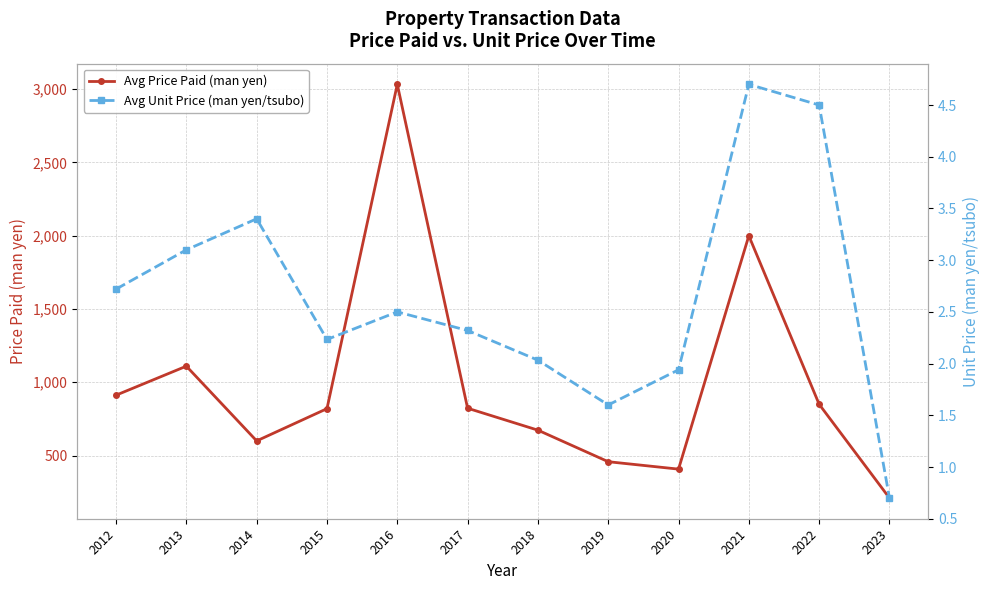

Reading right to left, transcribe all the data shown in this chart.

Avg Price Paid (man yen): 2023=210.0	2022=850.0	2021=2000.0	2020=407.4	2019=458.0	2018=673.3	2017=823.0	2016=3033.3	2015=820.0	2014=600.0	2013=1110.0	2012=912.0
Avg Unit Price (man yen/tsubo): 2023=0.7	2022=4.5	2021=4.7	2020=1.9	2019=1.6	2018=2.0	2017=2.3	2016=2.5	2015=2.2	2014=3.4	2013=3.1	2012=2.7